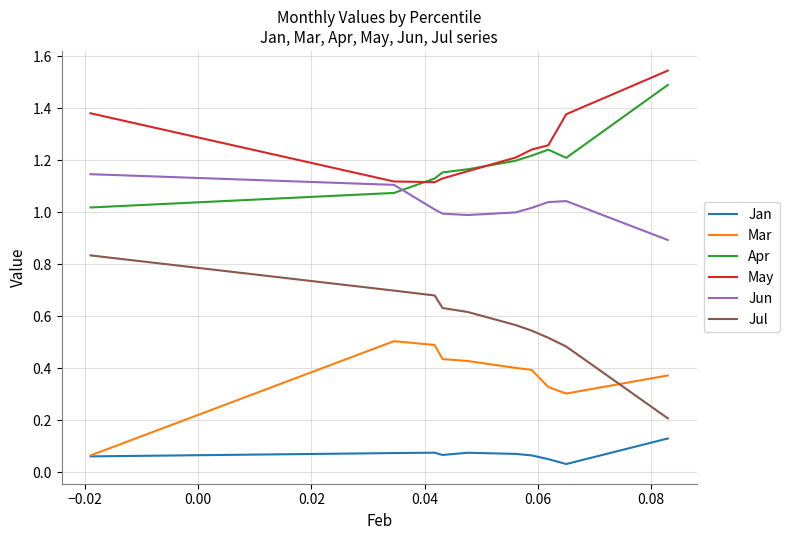

Which series has the widest spread of values?

Jul